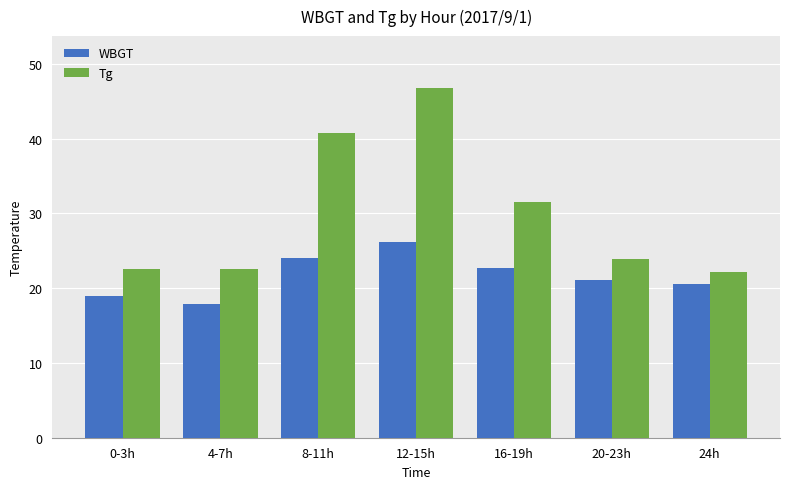

The Tg series shows 22.1 at 24h. True or false?

True